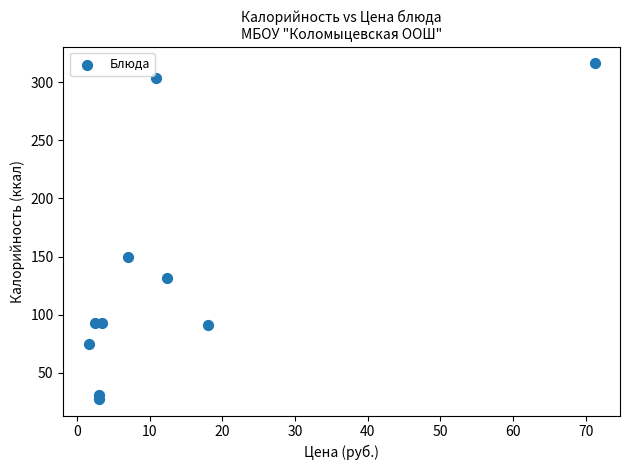

What Y value in the scatter plot is closest to 171?

150.0